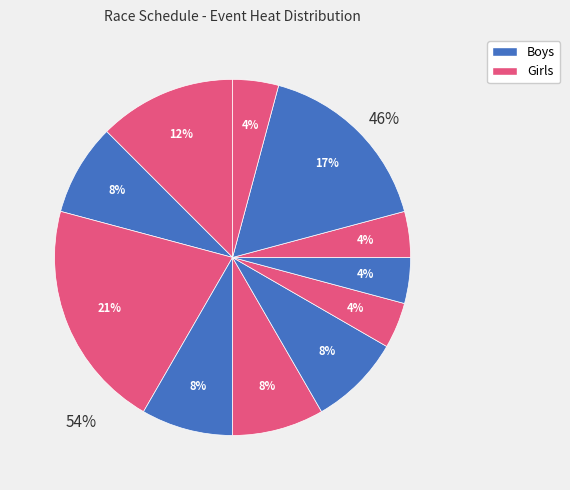

Is it true that Boys U17 single is 23% of the pie?

False